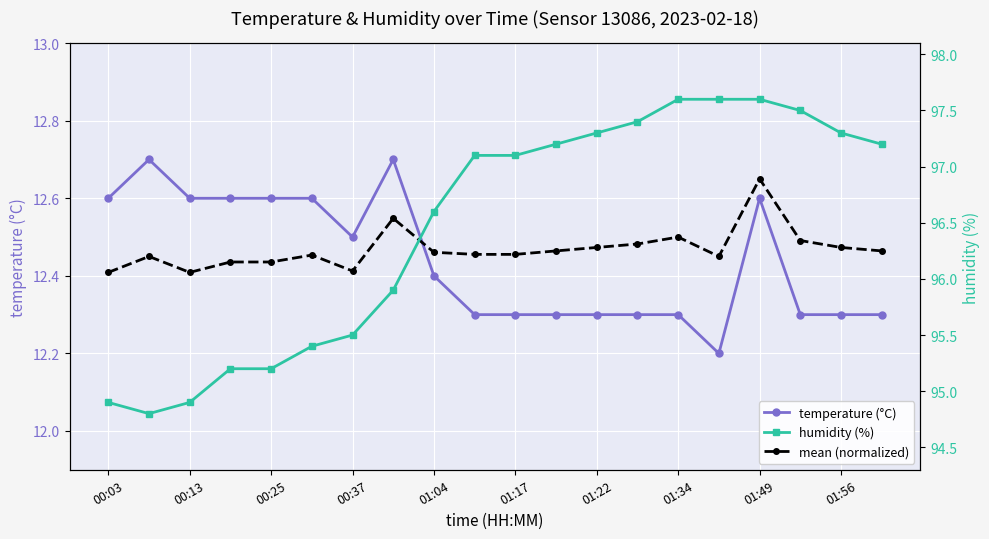

What is the value of the temperature (°C) point at the 3rd from the left?

12.6